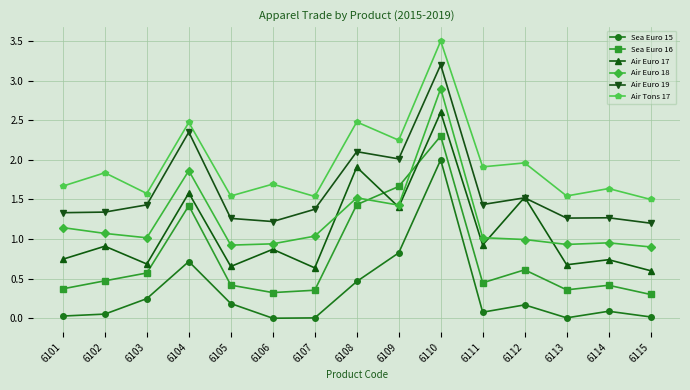

At which category does Air Euro 17 reach its first local valley?

6103